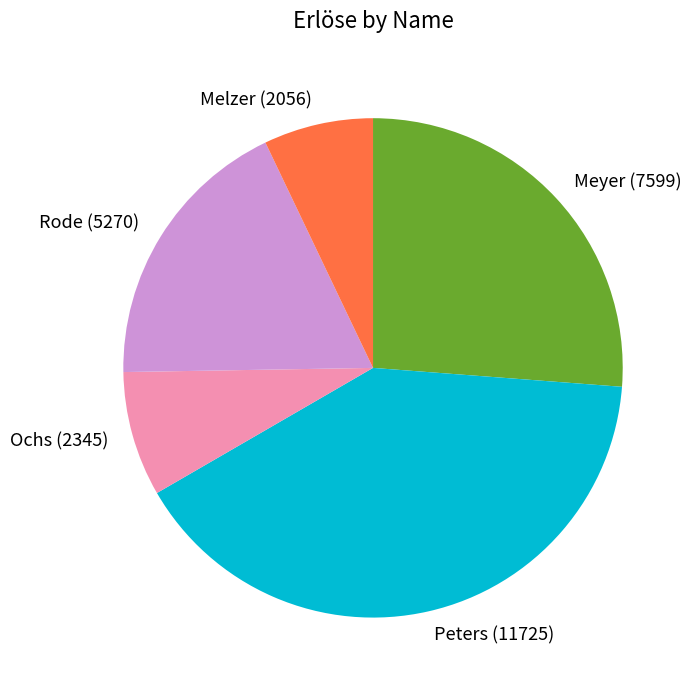

Is the sum of Rode (5270) and Peters (11725) greater than half?

Yes